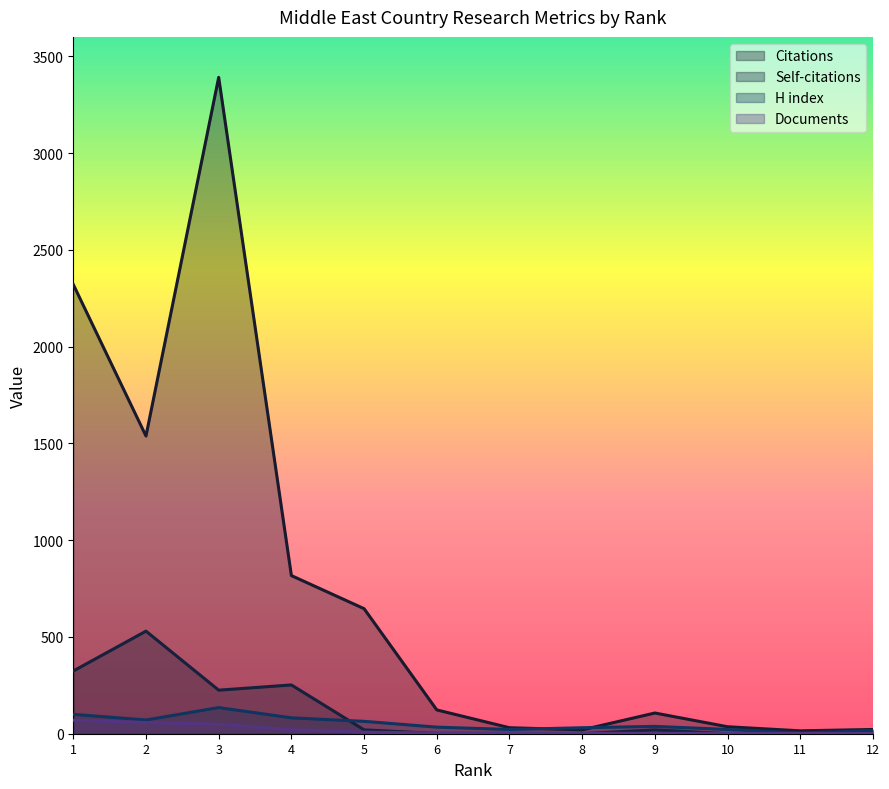

Which has a higher value, 2 or 7?

2